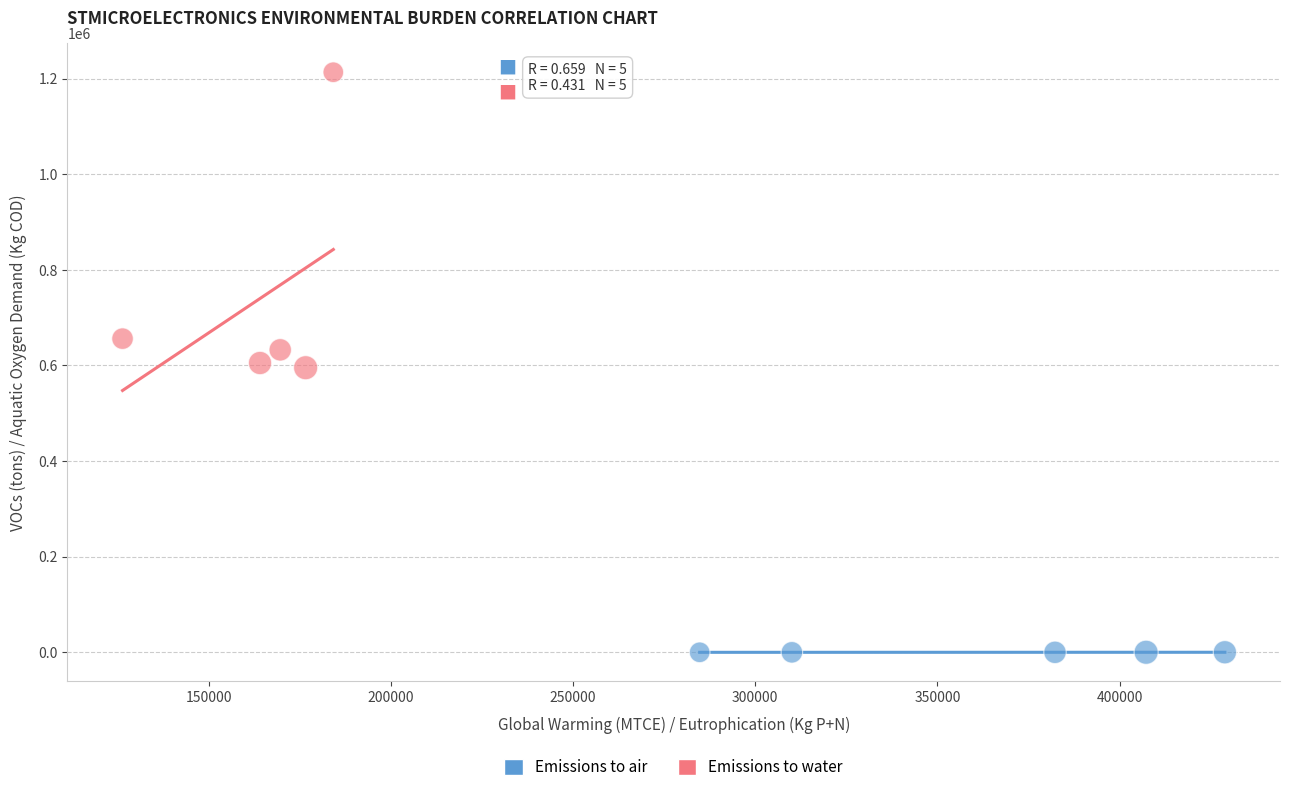

Which series contains the lowest Y value?

Emissions to air